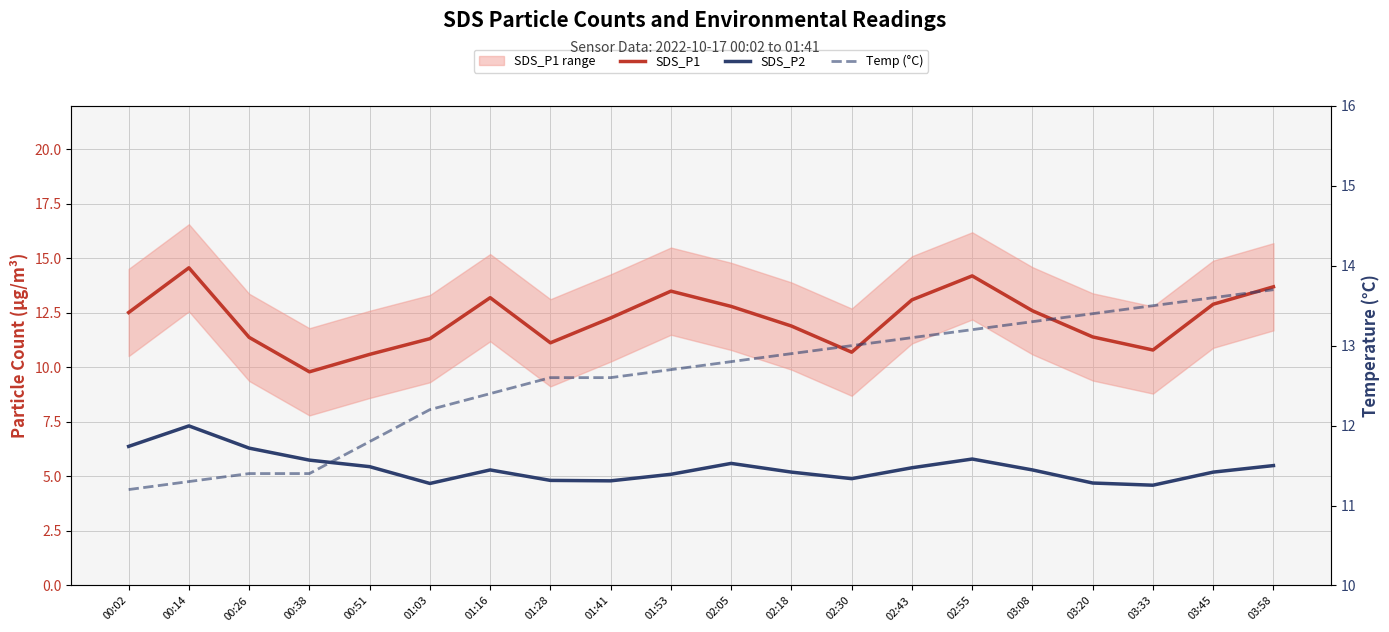

Is it true that SDS_P1 equals 12.3 at 01:41?

True